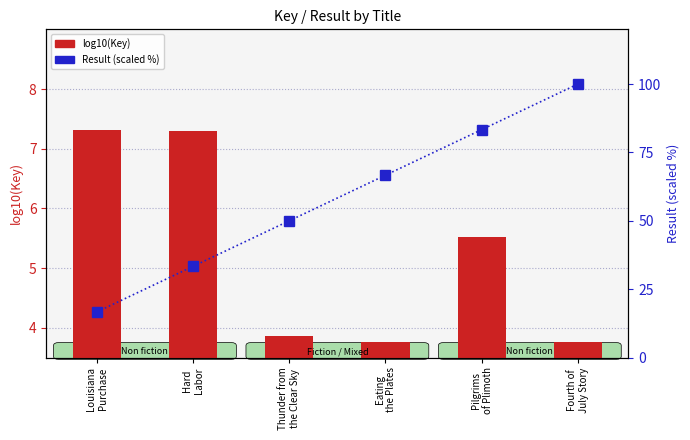

The log10(Key) series shows 5.5 at Pilgrims
of Plimoth. True or false?

True